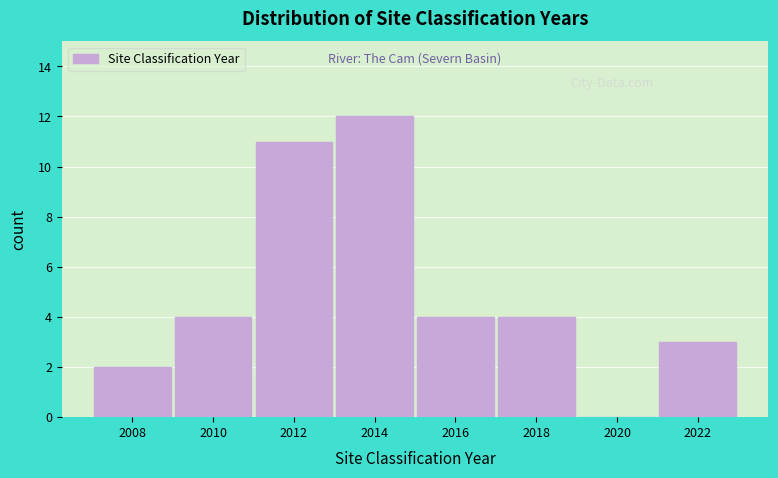

Reading left to right, extract all data points from this chart.

2008=2	2010=4	2012=11	2014=12	2016=4	2018=4	2020=0	2022=3